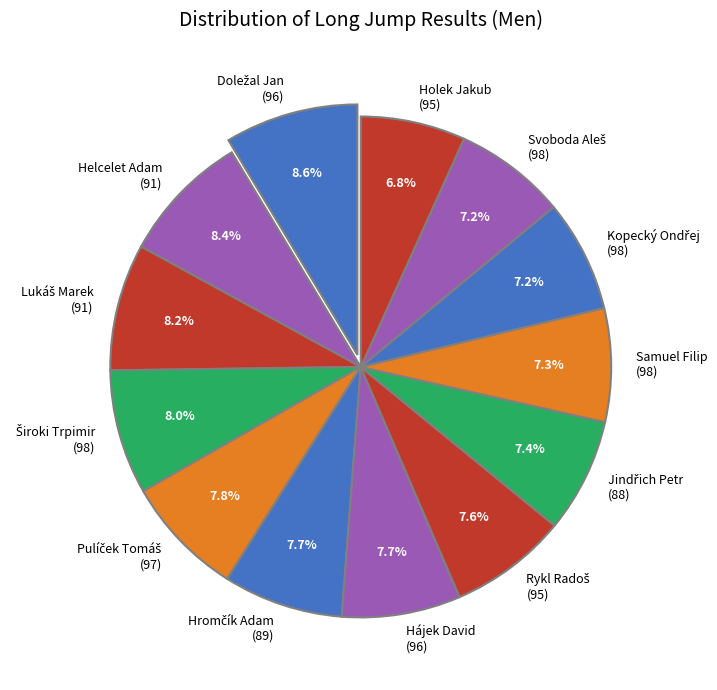

Is Holek Jakub (95) the majority of the pie?

No